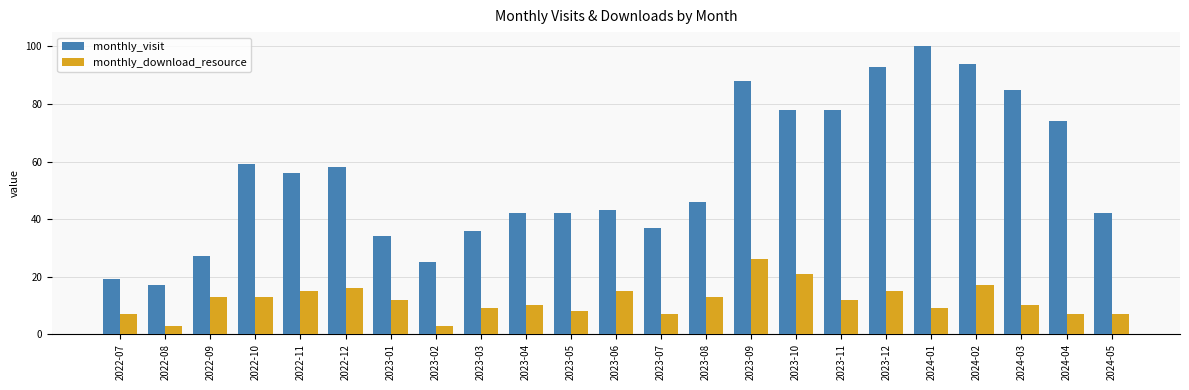

What is the label of the 5th bar from the left?

2022-11